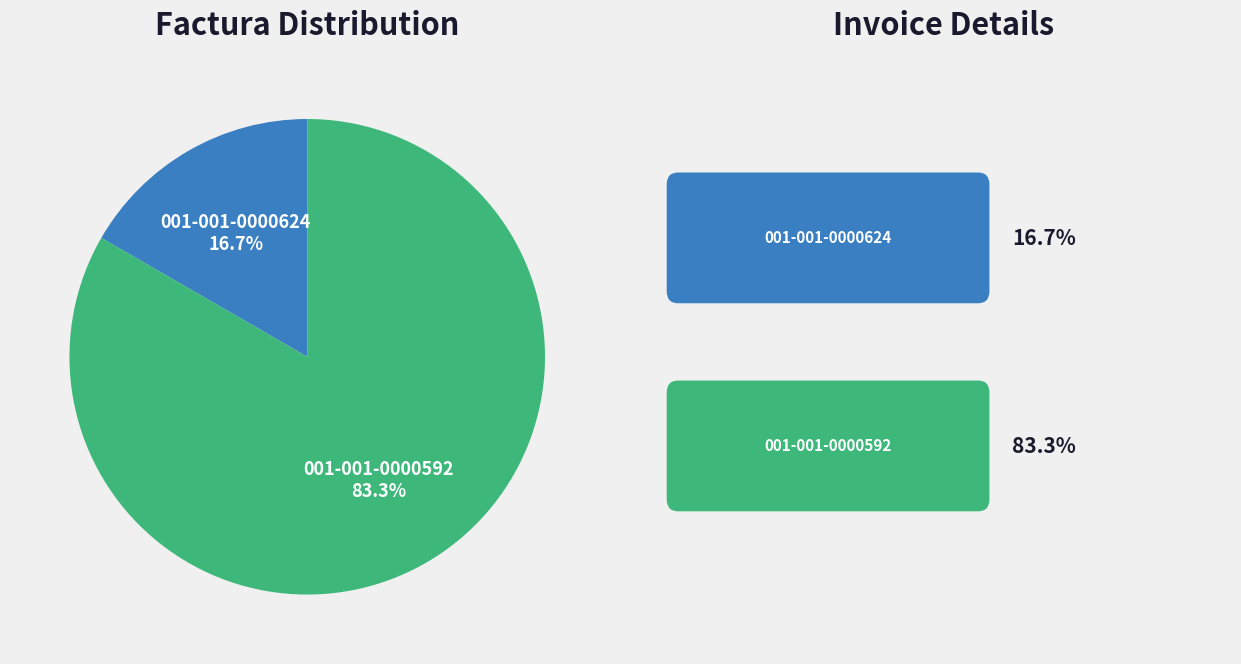

To the nearest percent, what is the average slice percentage?

50%